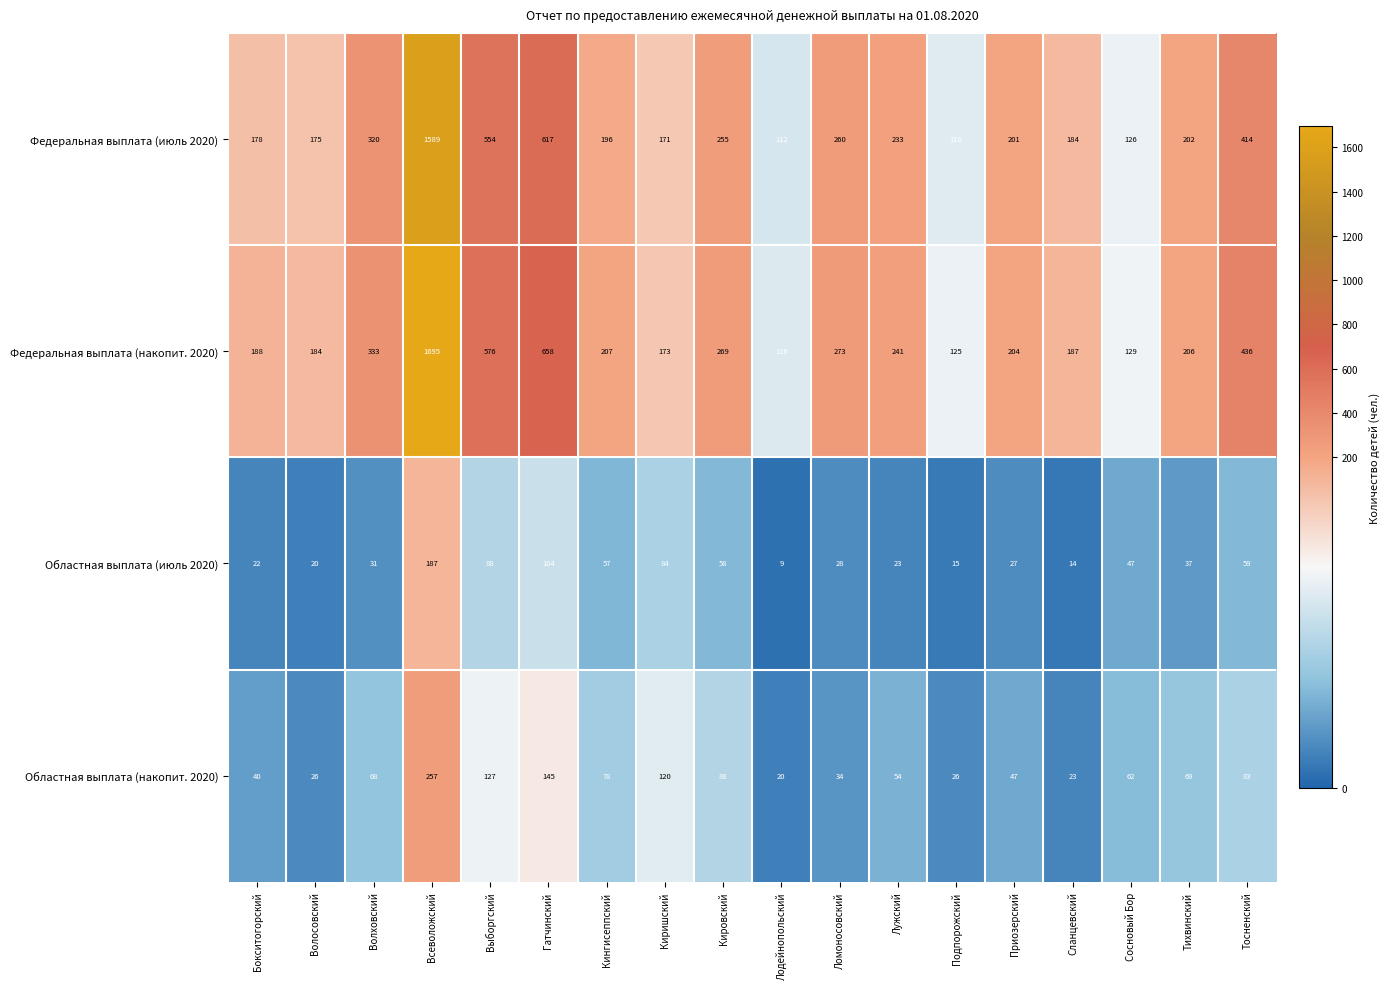

What is the difference between the second highest and second lowest values in the Федеральная выплата (накопит. 2020) series?

533